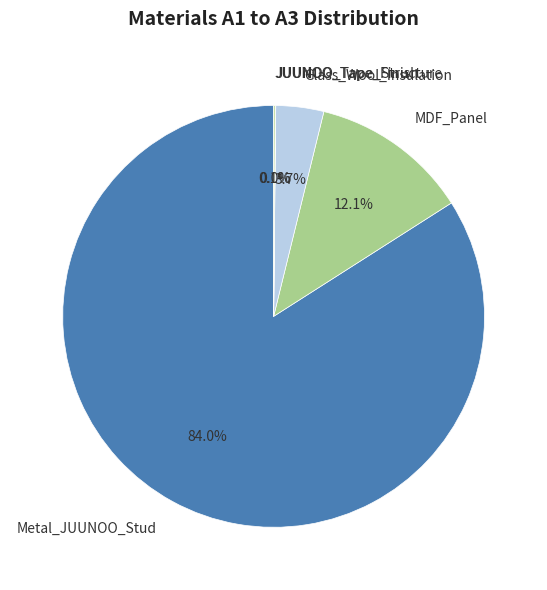

Which category has the biggest portion of the pie?

Metal_JUUNOO_Stud